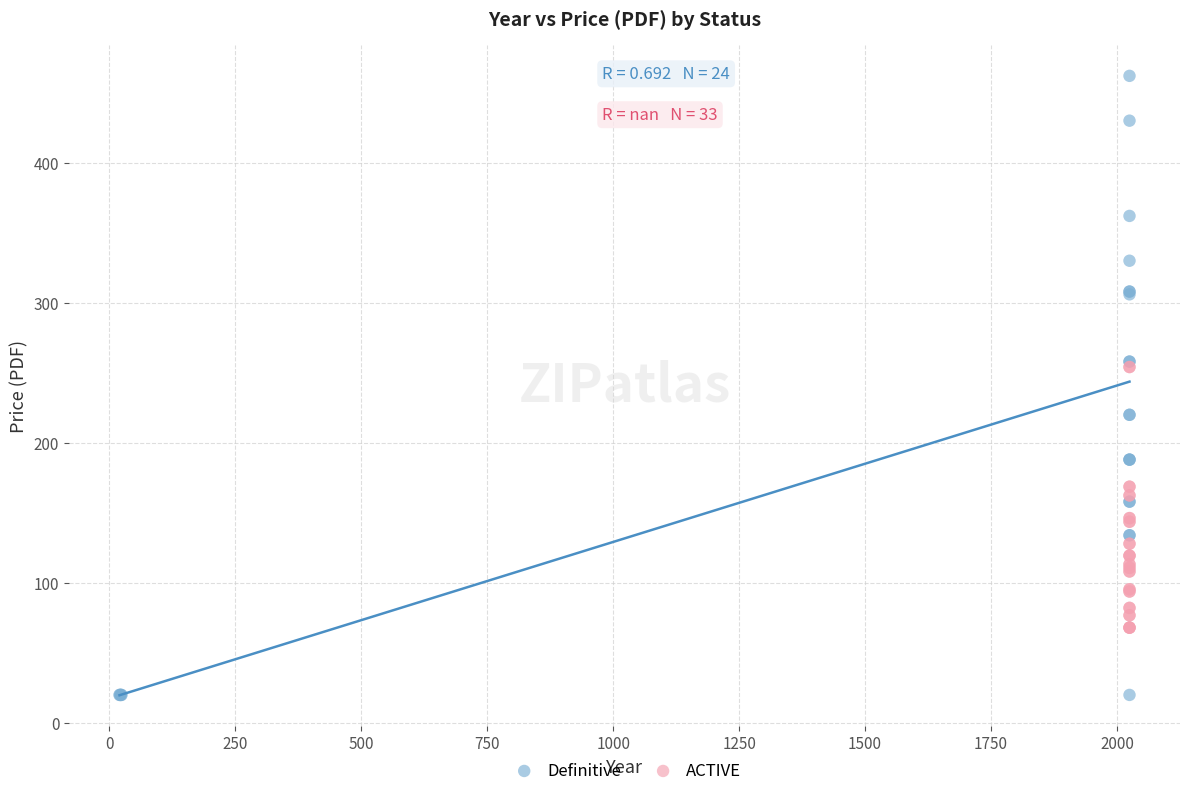

Which series reaches the maximum Y coordinate?

Definitive